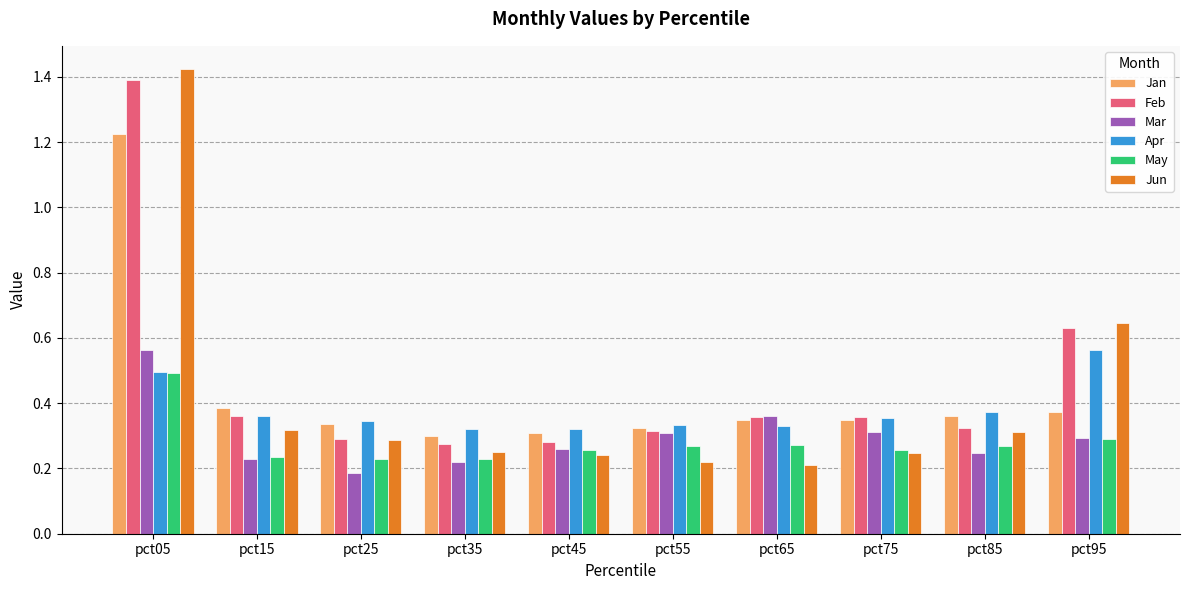

Which series has the largest total across all categories?

Feb